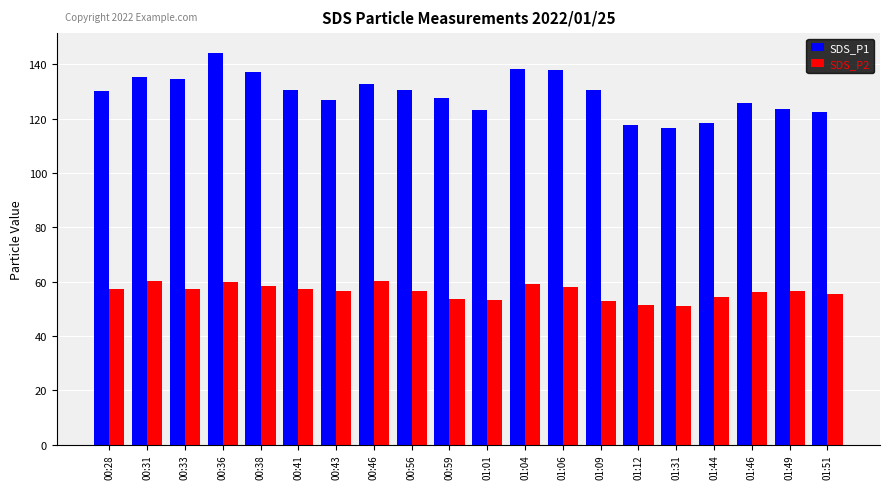

What is the difference between the second highest and second lowest values in the SDS_P1 series?

20.5